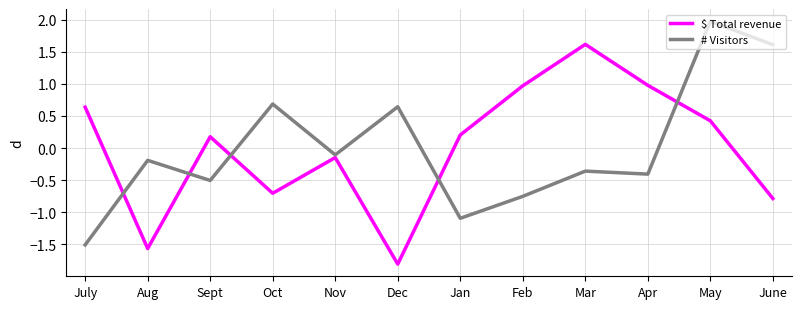

What is the difference between the highest and lowest values at Sept?

0.7